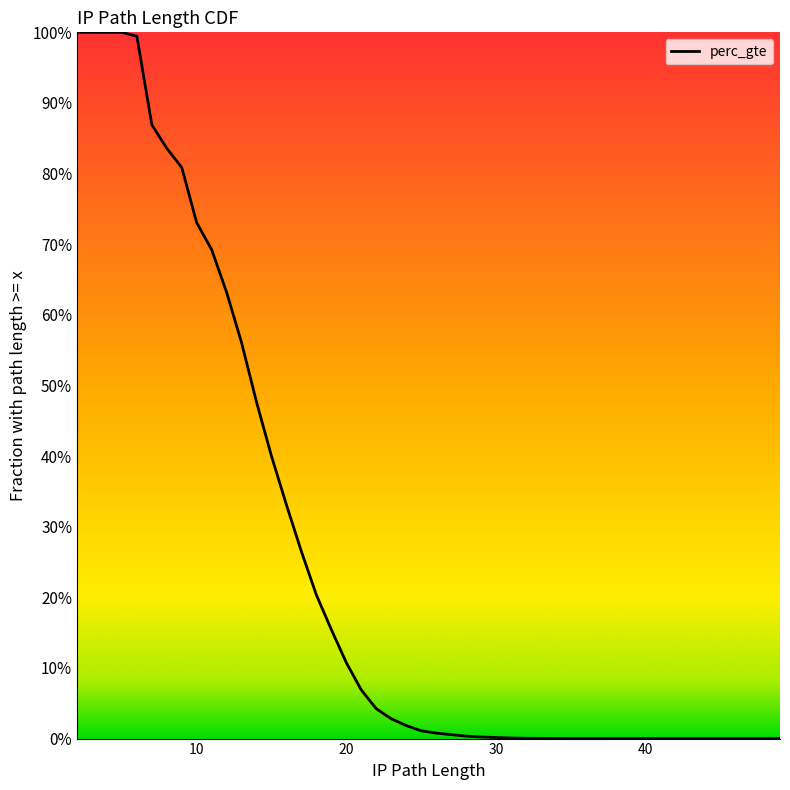

How many lines are shown in the chart?

1